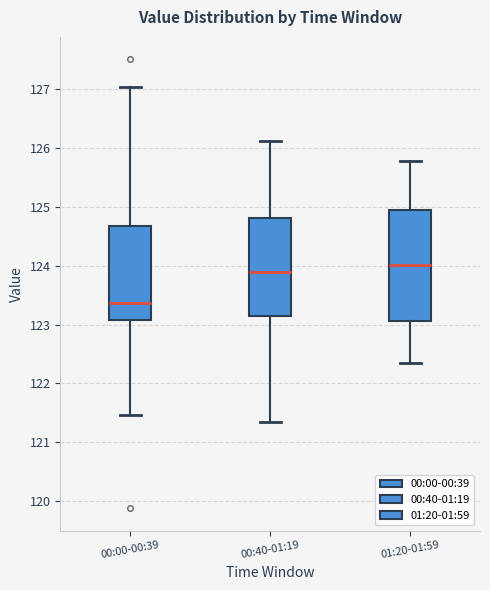

Reading left to right, transcribe this box plot: for each box, give where its median line is, the range the box spans, and where its two whiskers end, as read against the y-axis. The values are not printed on the chart, so give them approximately, as read against the axis.

00:00-00:39: median 123.4, box 123.1 to 124.7, whiskers 121.5 to 127.0
00:40-01:19: median 123.9, box 123.2 to 124.8, whiskers 121.3 to 126.1
01:20-01:59: median 124.0, box 123.1 to 124.9, whiskers 122.3 to 125.8